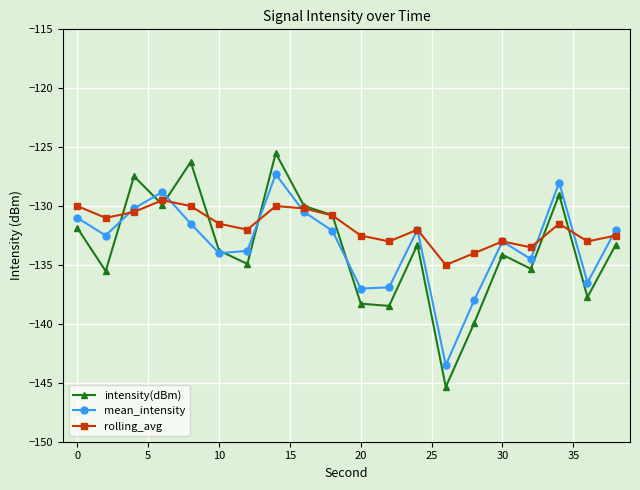

Rank the series by their maximum value, from lowest to highest.

rolling_avg, mean_intensity, intensity(dBm)